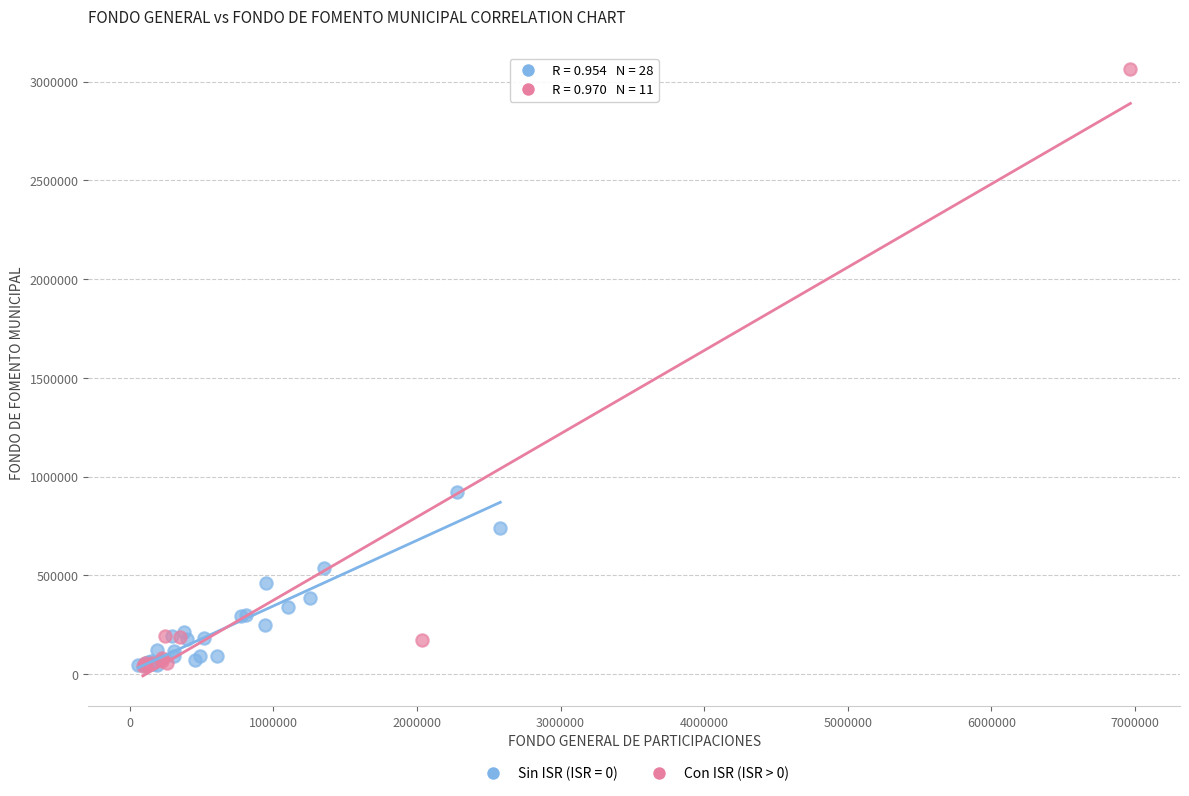

Which series contains the highest Y value?

Con ISR (ISR > 0)